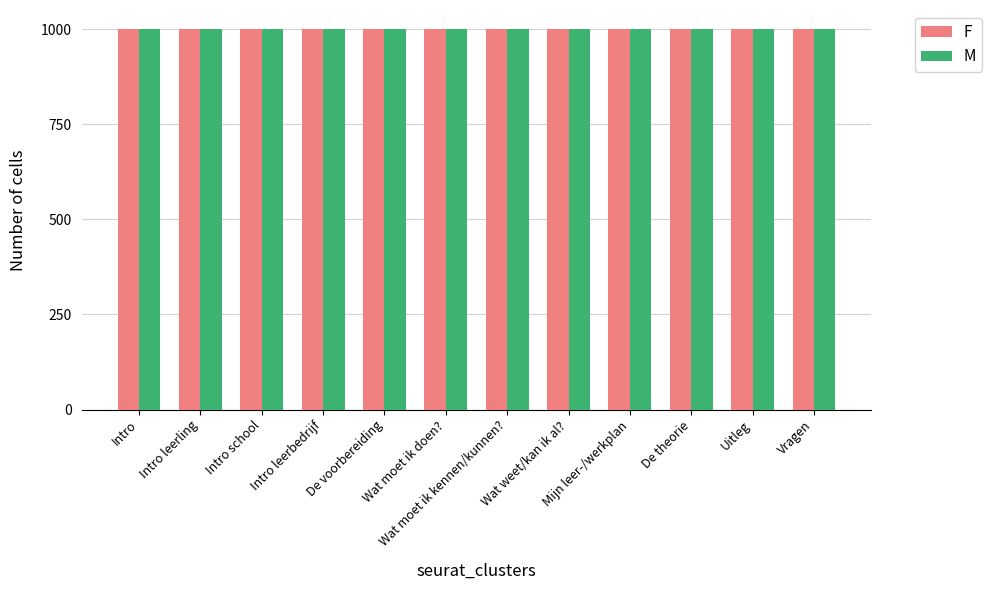

What is the maximum value shown in the chart?

1000.0